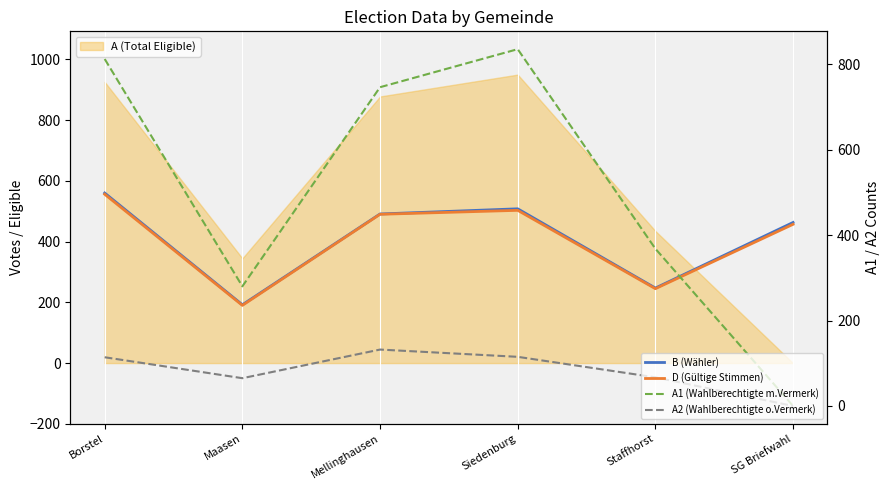

What is the difference between the D (Gültige Stimmen) values at Maasen and Staffhorst?

55